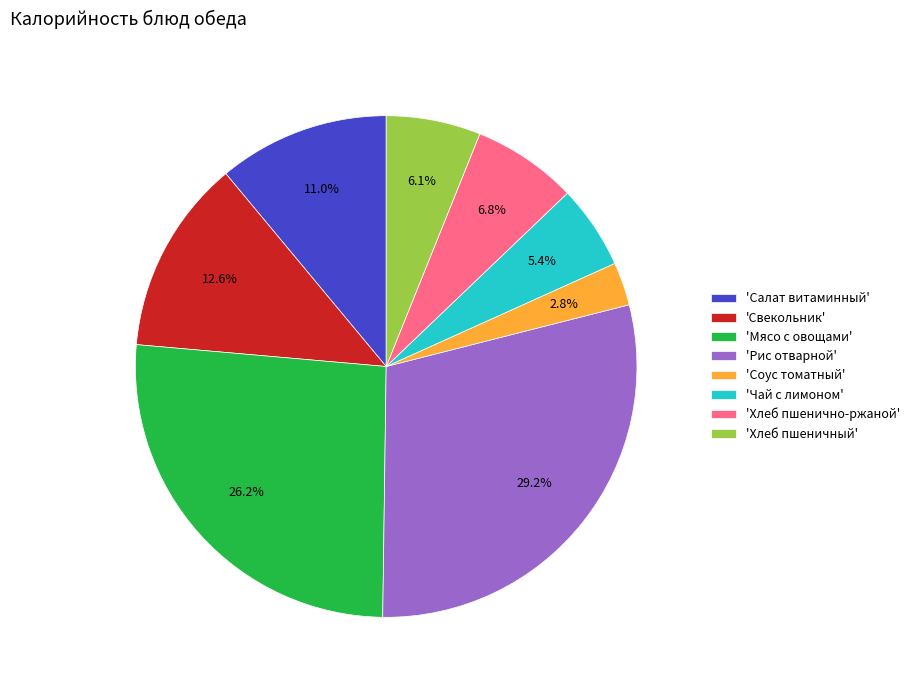

Is the sum of 'Салат витаминный' and 'Соус томатный' greater than half?

No